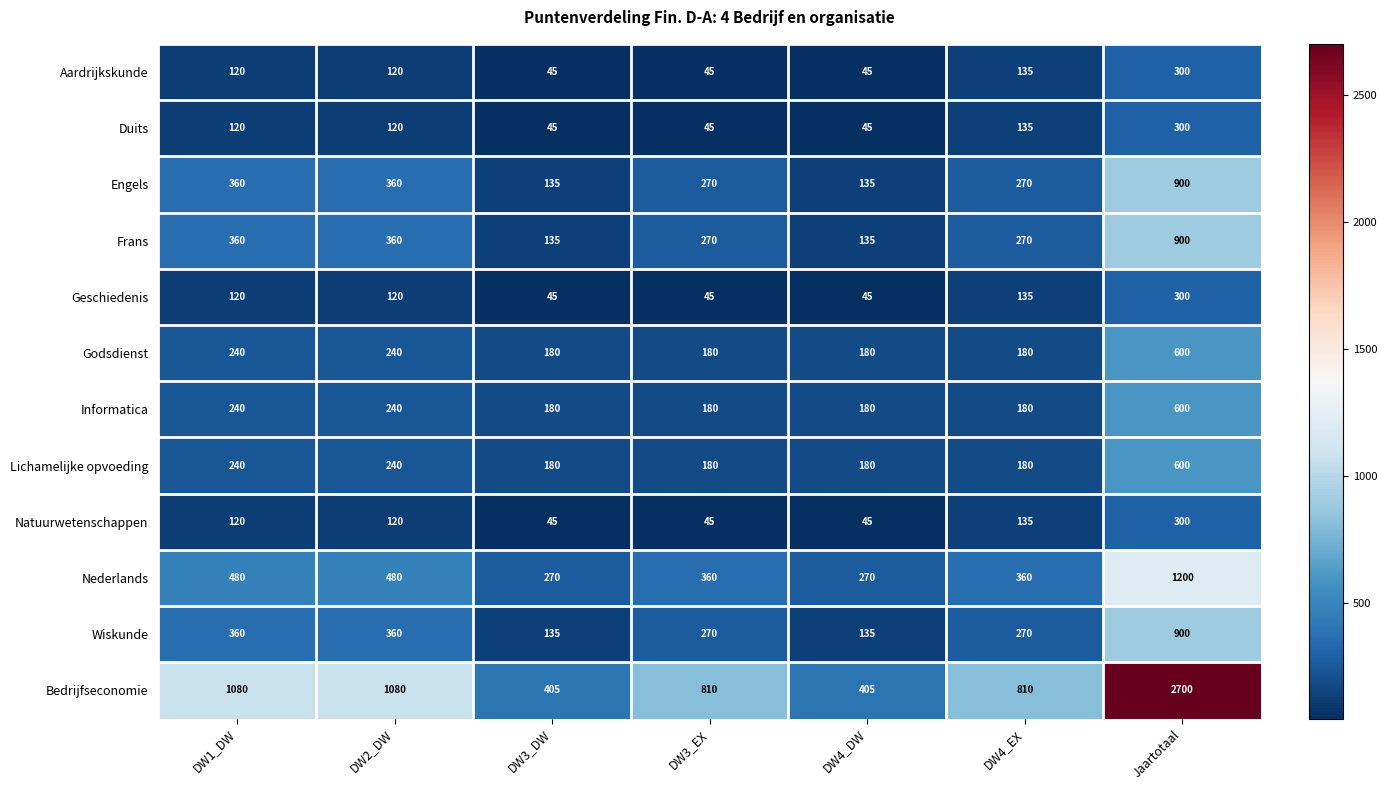

What is the lowest value of the Aardrijkskunde series?

45